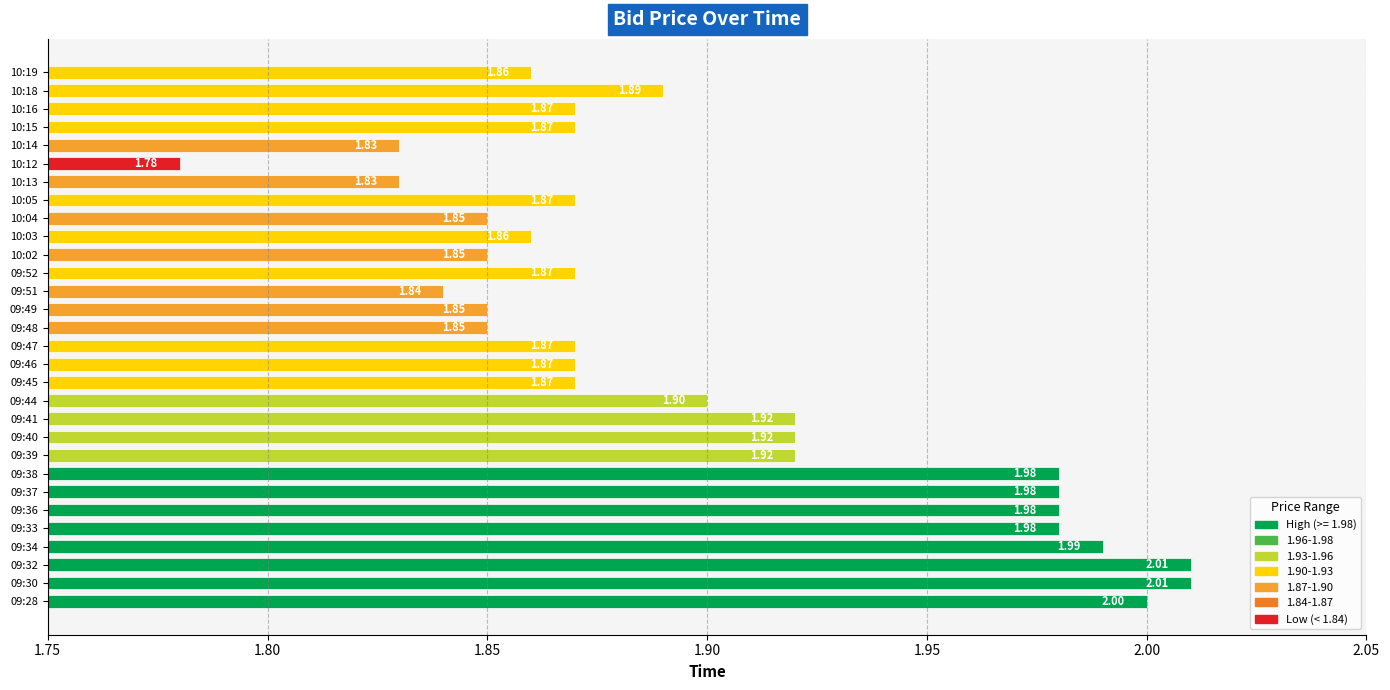

How many series are shown in this chart?

1